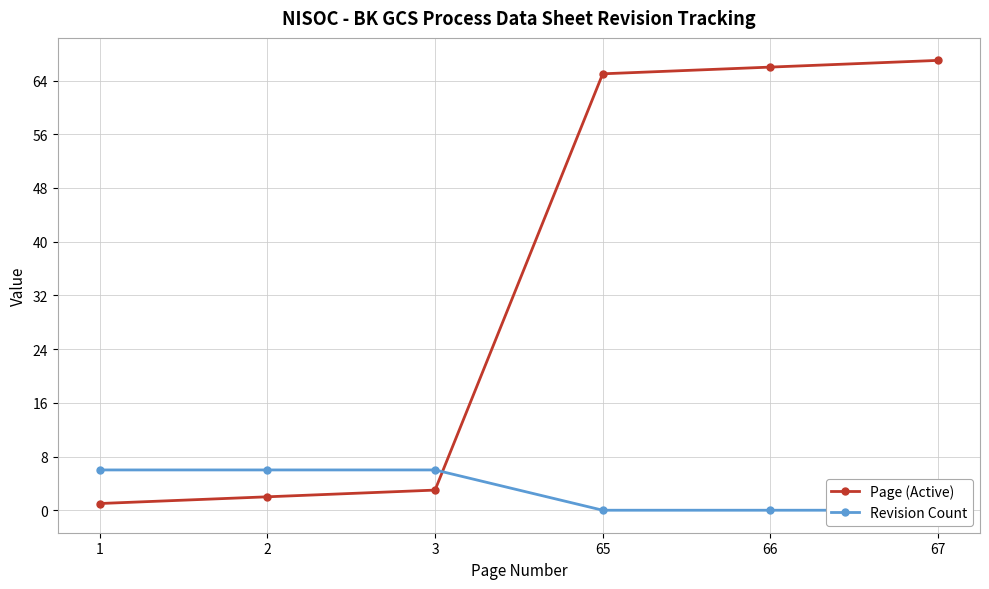

What is the difference between the maximum and minimum values in the Page (Active) series?

66